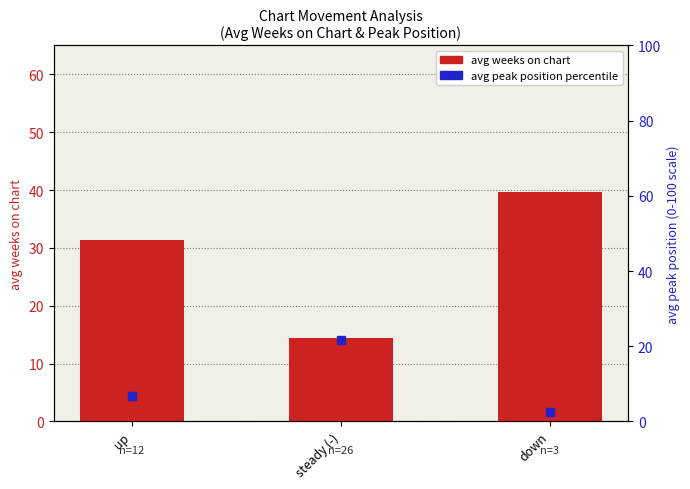

What is the label of the 1st bar from the left?

up